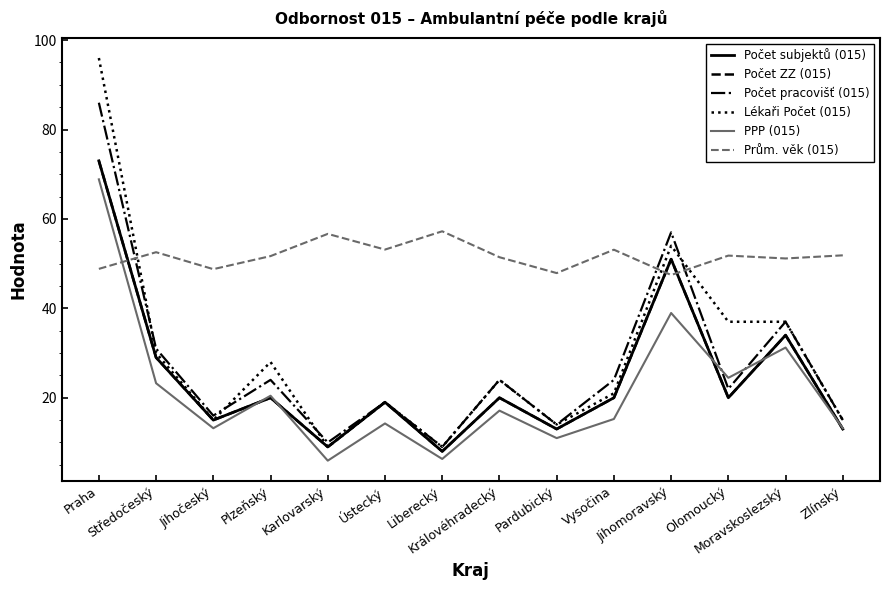

True or false: Prům. věk (015) and Lékaři Počet (015) intersect in this chart.

True